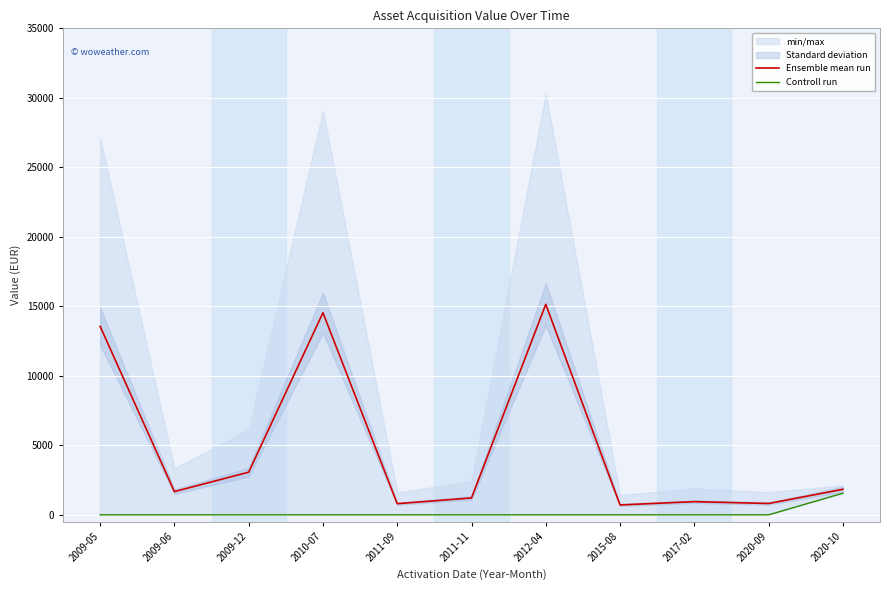

Is it true that Ensemble mean run equals 162.8 at 2015-08?

False